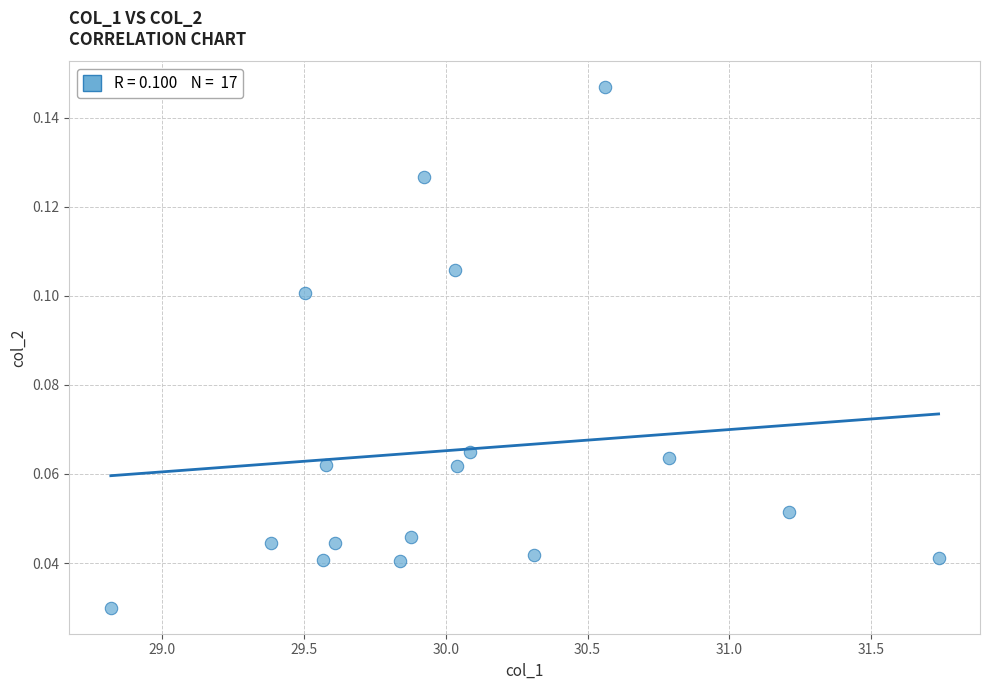

What is the range of X values (max minus min)?

2.9